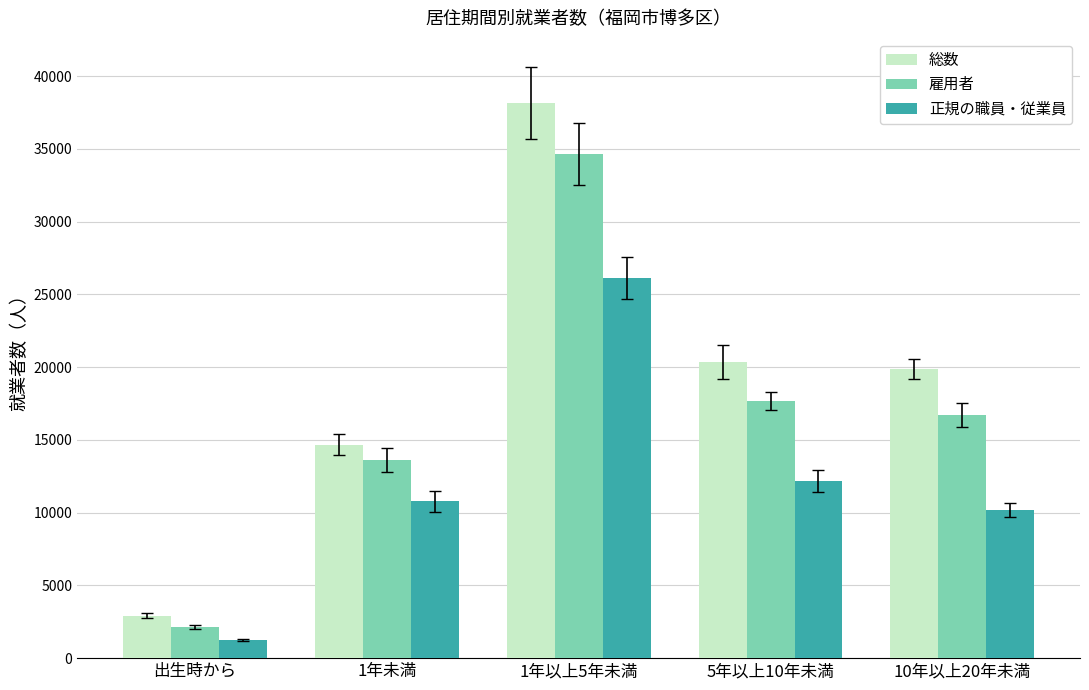

Reading left to right, what are all the values shown in this chart?

総数: 2913	14675	38150	20353	19892
雇用者: 2147	13619	34665	17664	16708
正規の職員・従業員: 1261	10781	26111	12167	10165